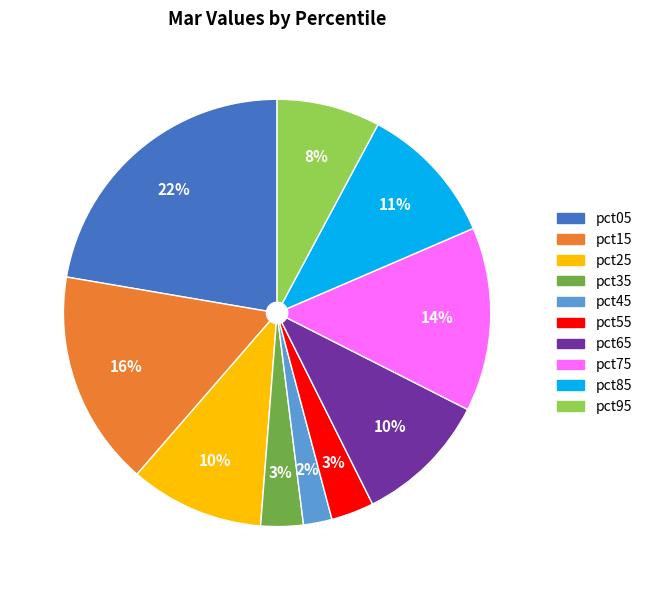

What percentage is the pct25 slice, to the nearest percent?

10%